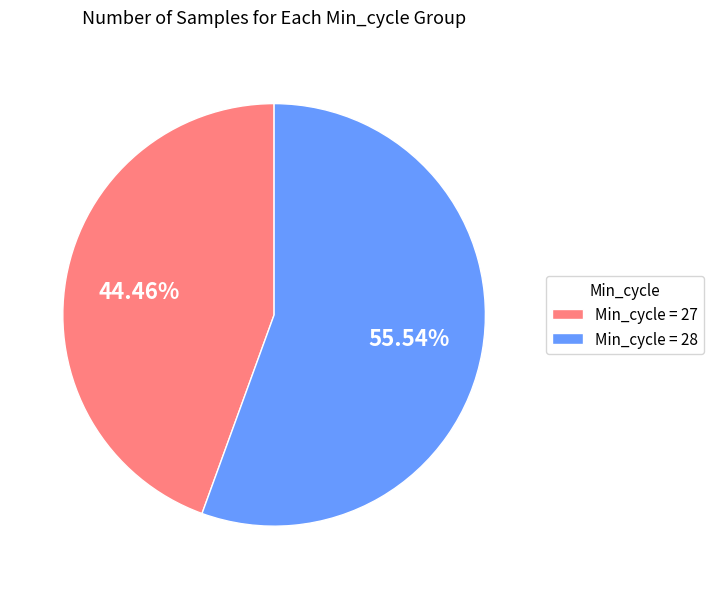

What is the largest slice in the pie chart?

Min_cycle = 28